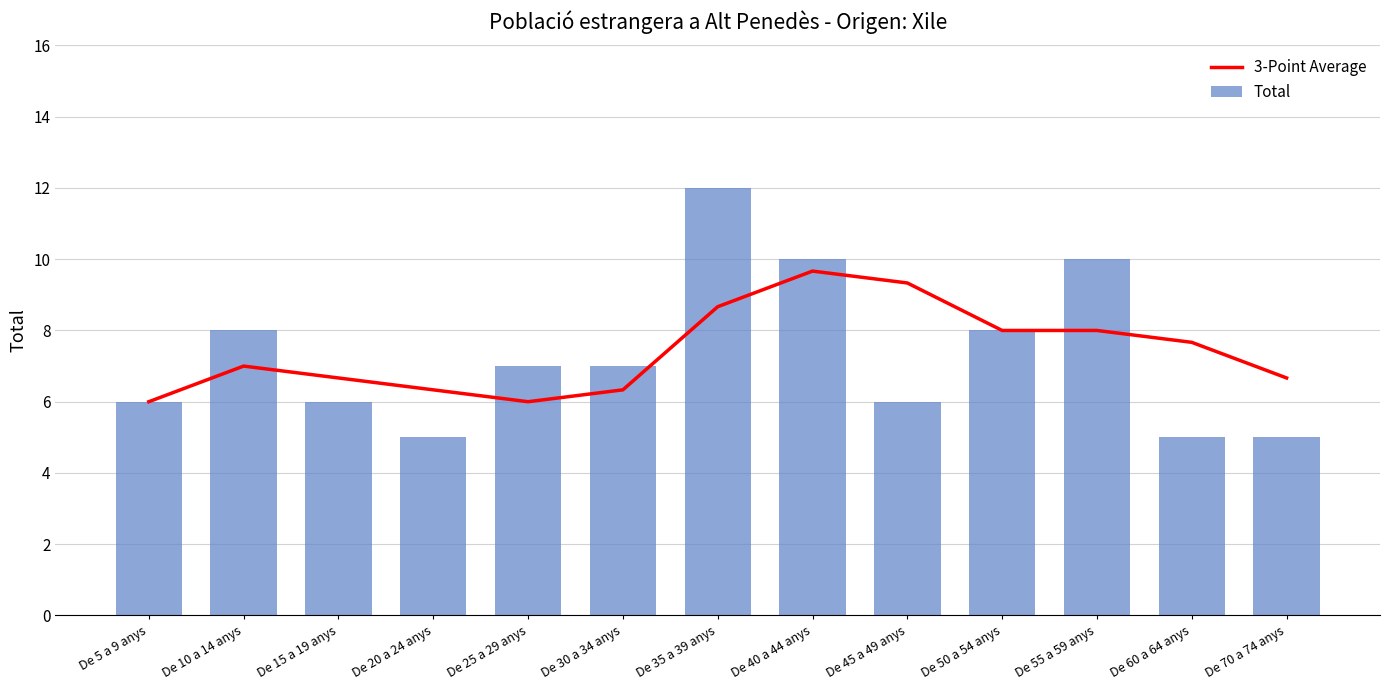

Reading right to left, list all the values displayed in this chart.

3-Point Average: 6.7	7.7	8.0	8.0	9.3	9.7	8.7	6.3	6.0	6.3	6.7	7.0	6.0
Total: 5.0	5.0	10.0	8.0	6.0	10.0	12.0	7.0	7.0	5.0	6.0	8.0	6.0